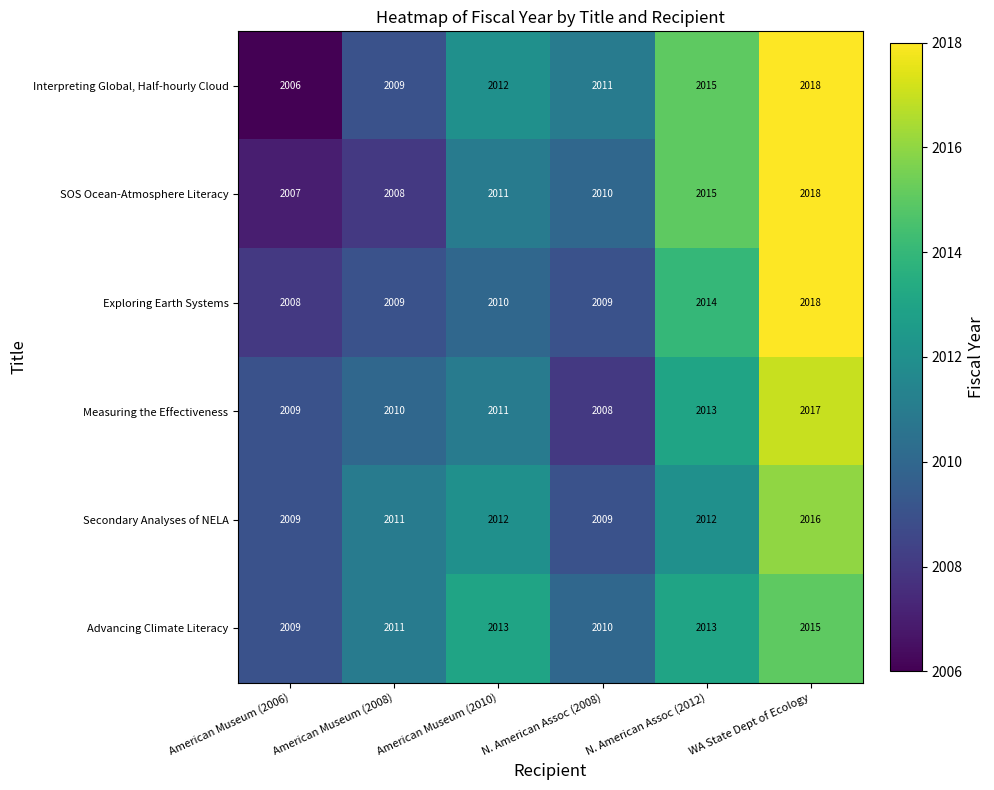

Which series has the widest spread of values?

Interpreting Global, Half-hourly Cloud